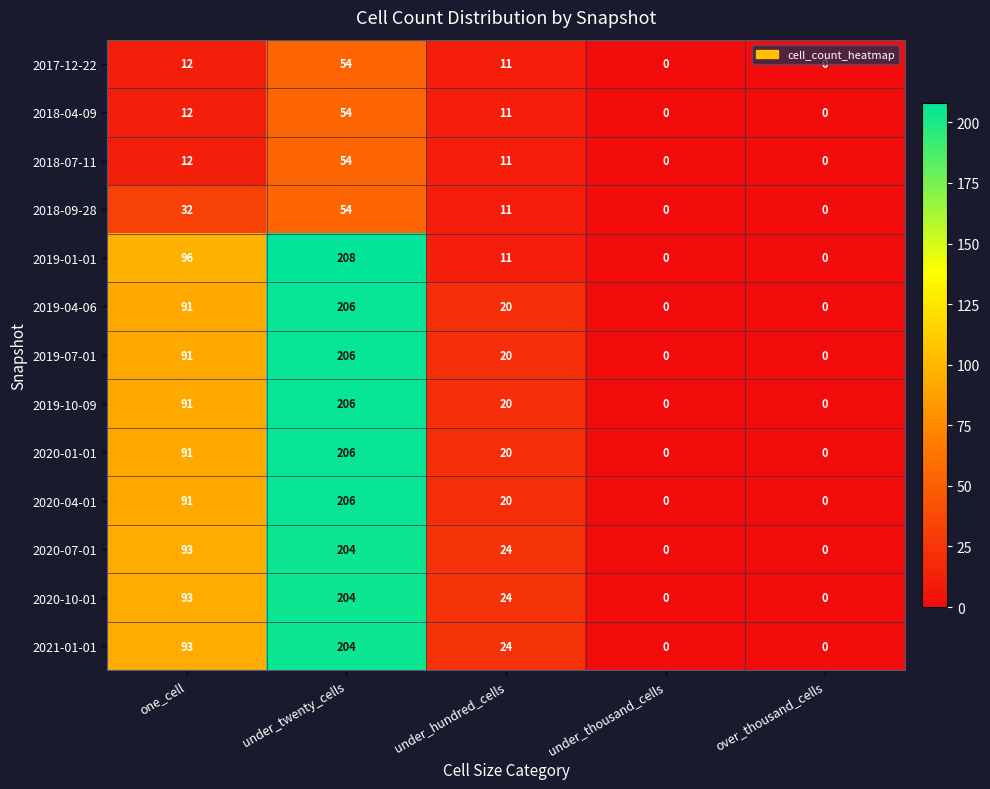

Between under_twenty_cells and under_thousand_cells, which series saw the biggest shift?

2019-01-01